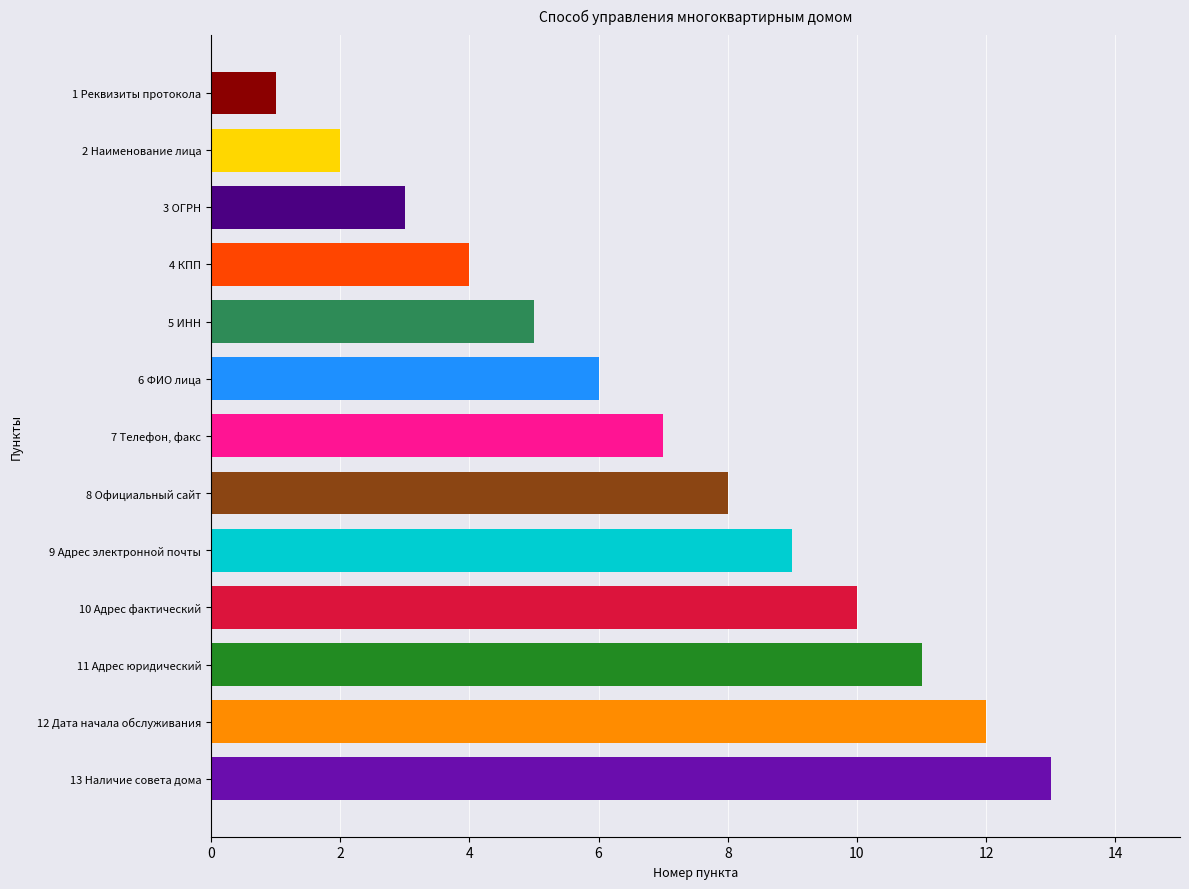

Approximately how many times larger is the value at 12 Дата начала обслуживания compared to 2 Наименование лица?

6.0